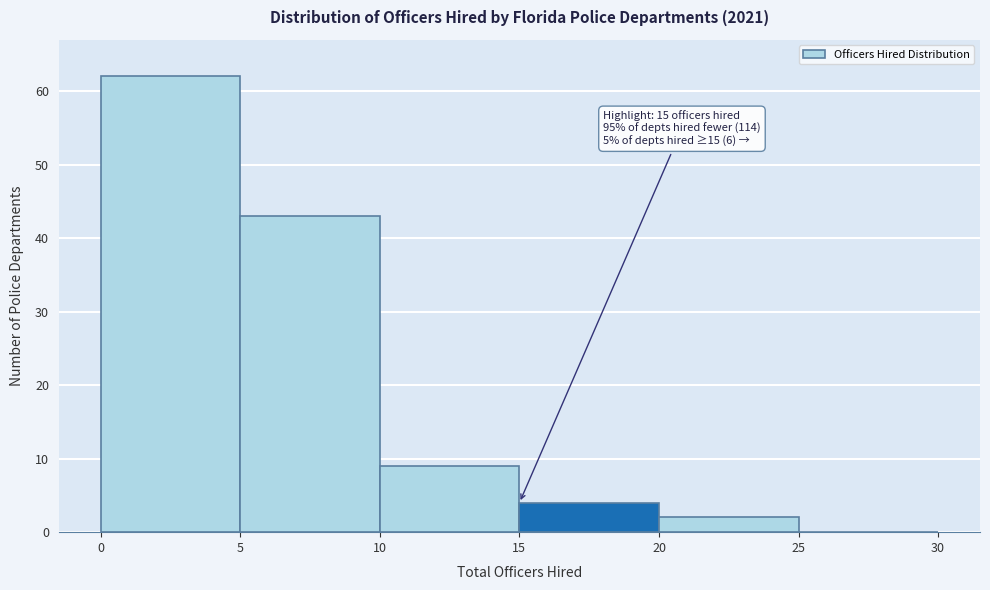

Which range on the x-axis has the tallest bar?

0 to 5